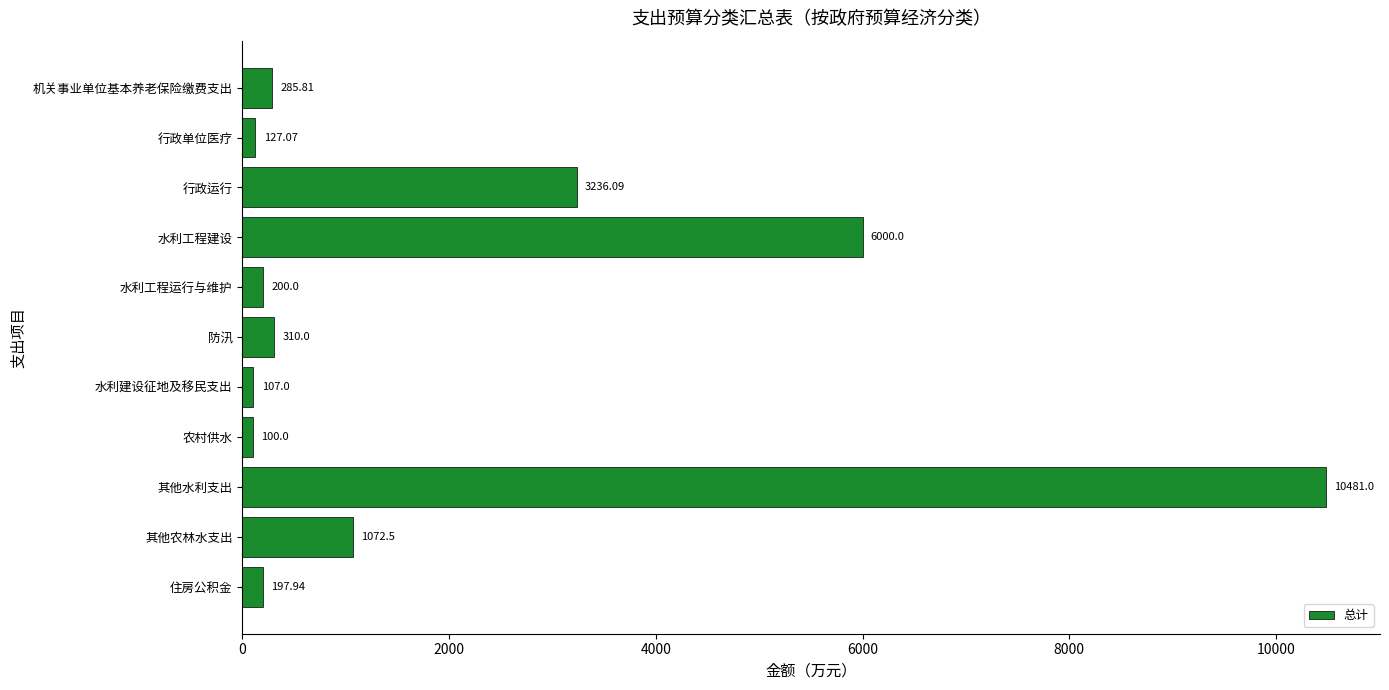

List the labels in order of value, smallest first.

农村供水, 水利建设征地及移民支出, 行政单位医疗, 住房公积金, 水利工程运行与维护, 机关事业单位基本养老保险缴费支出, 防汛, 其他农林水支出, 行政运行, 水利工程建设, 其他水利支出